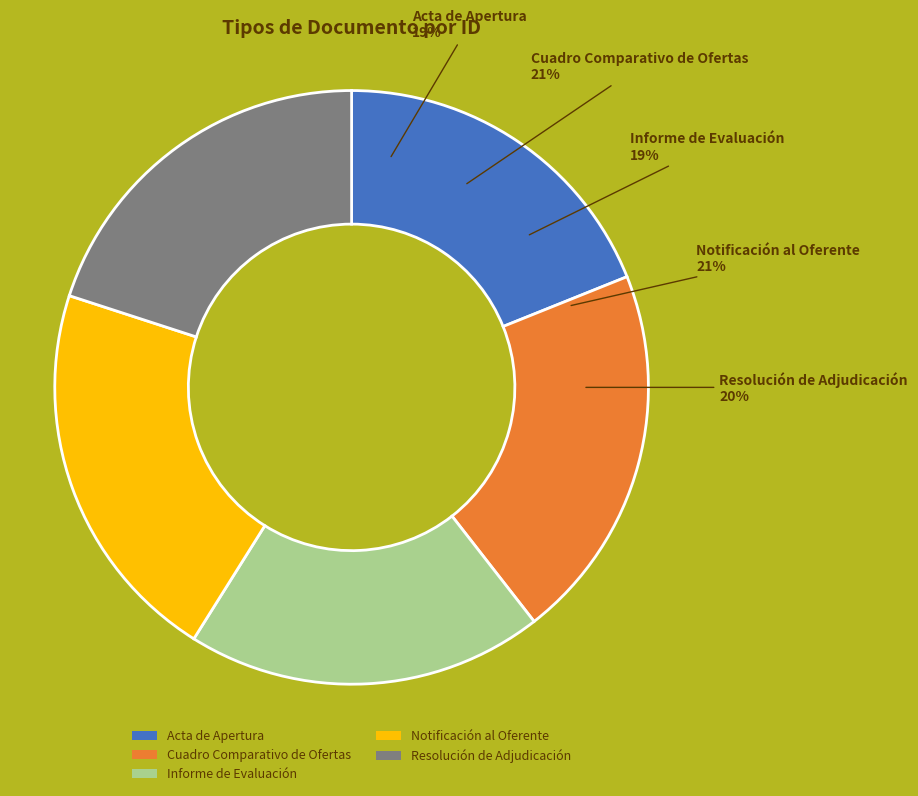

What percentage is NOT represented by Cuadro Comparativo de Ofertas?

79.5%